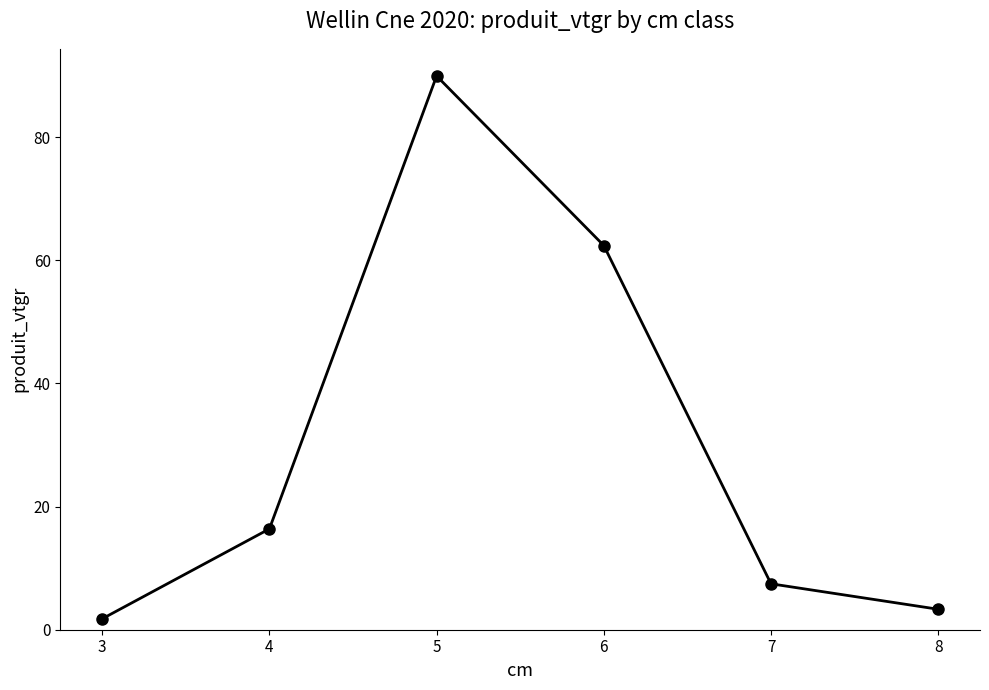

Reading right to left, extract all data points from this chart.

8=3.3	7=7.5	6=62.4	5=89.9	4=16.4	3=1.8